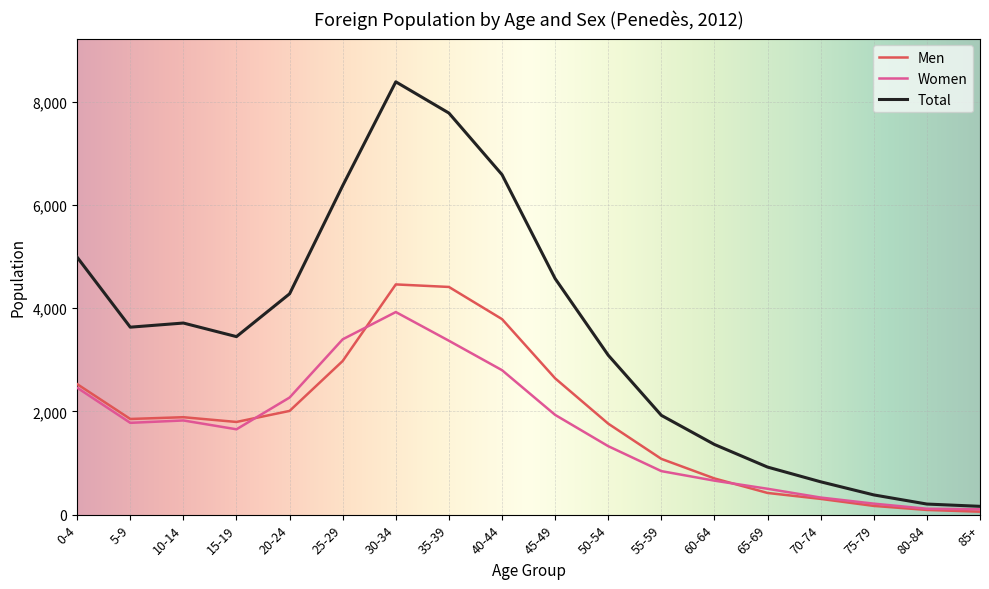

The value of Men at 0-4 is 2528. True or false?

True